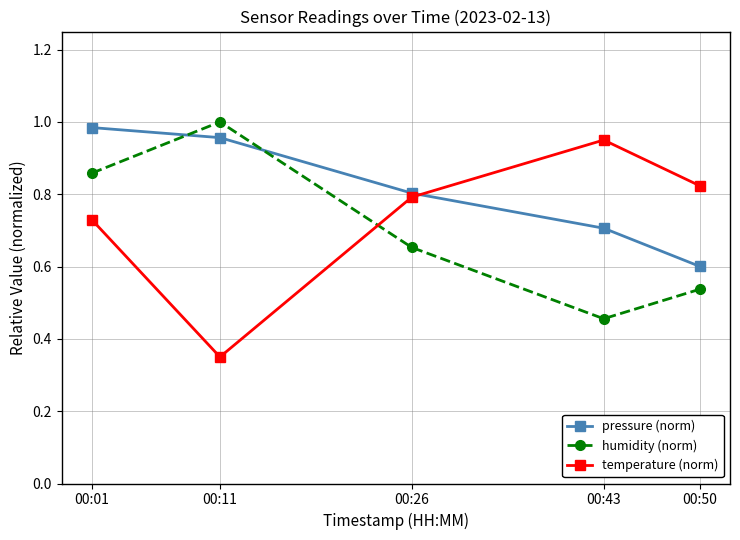

Rank the series by their average value, from highest to lowest.

pressure (norm), temperature (norm), humidity (norm)